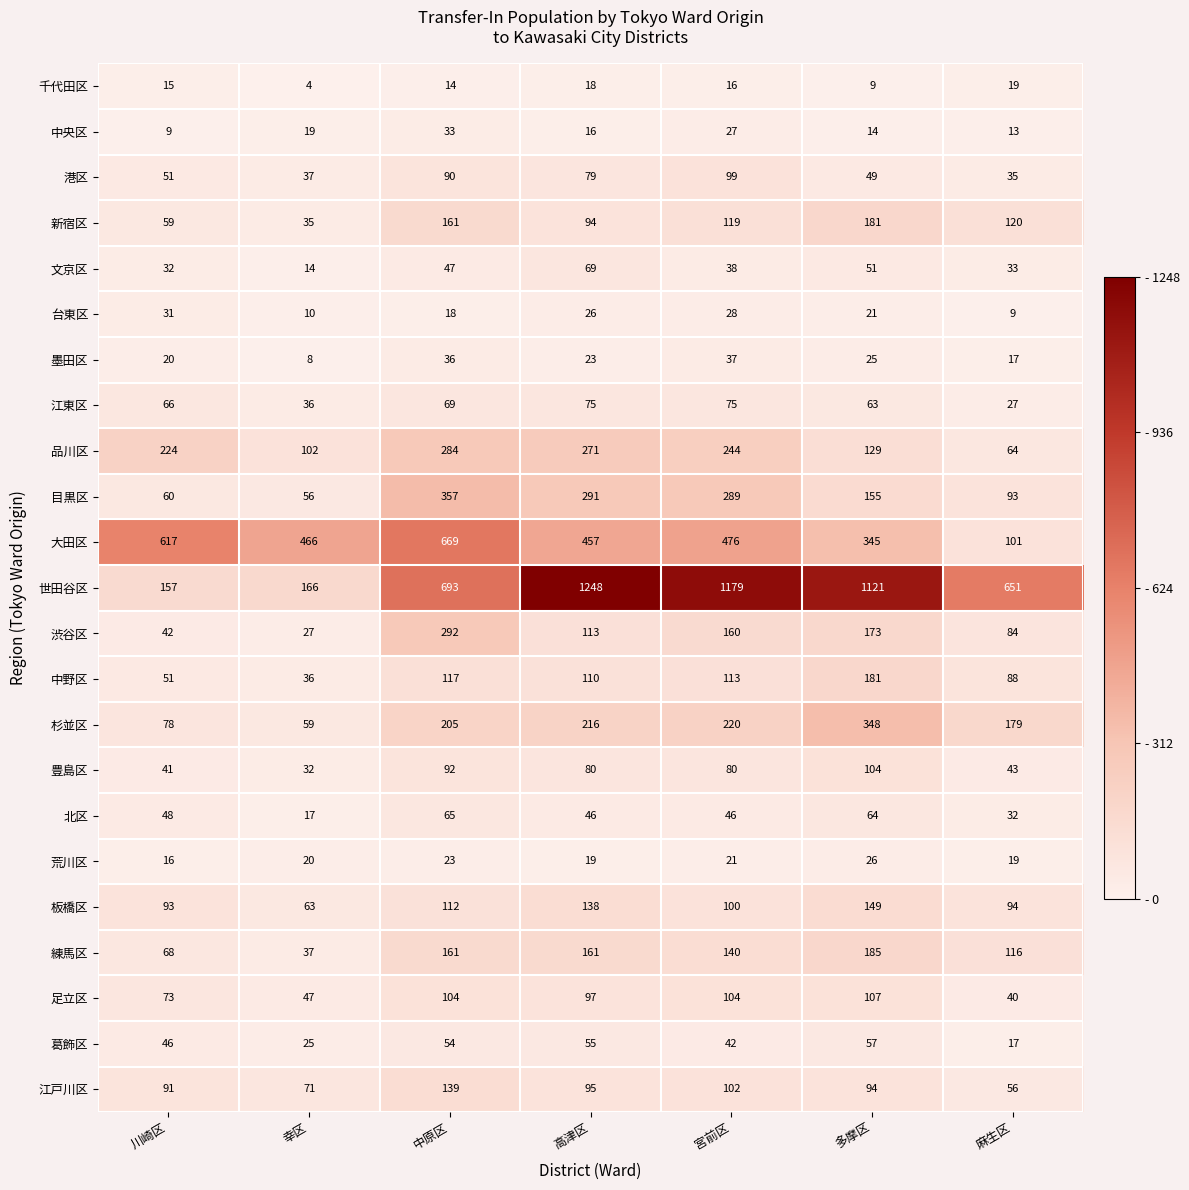

Which series has the largest total across all categories?

世田谷区